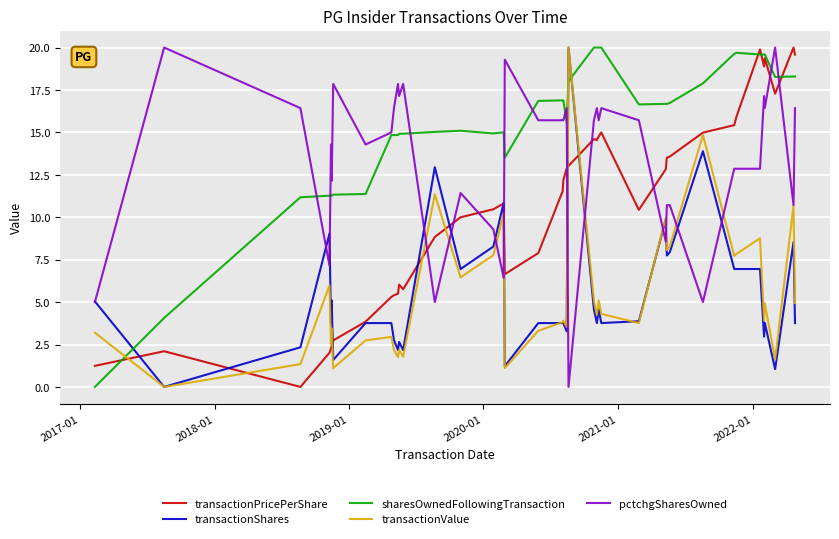

What is the maximum value for transactionPricePerShare?

20.0